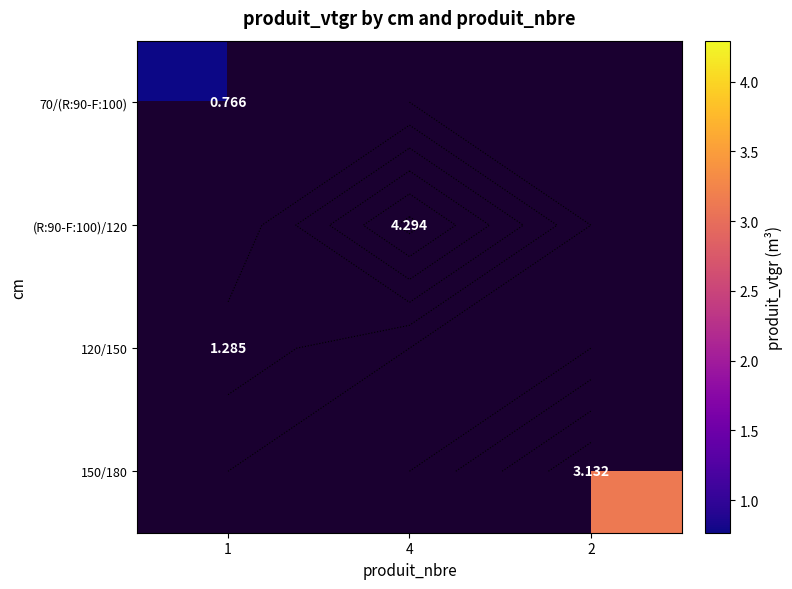

At which category does the chart reach its peak across all series?

4